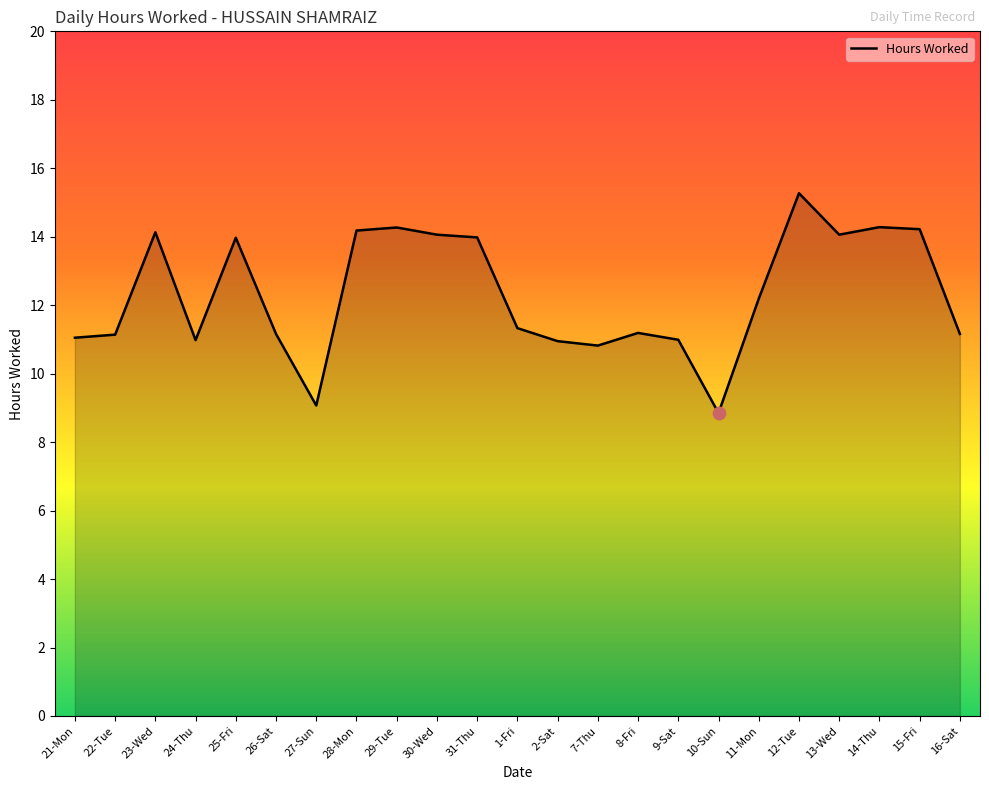

Between 27-Sun and 15-Fri, which is larger?

15-Fri